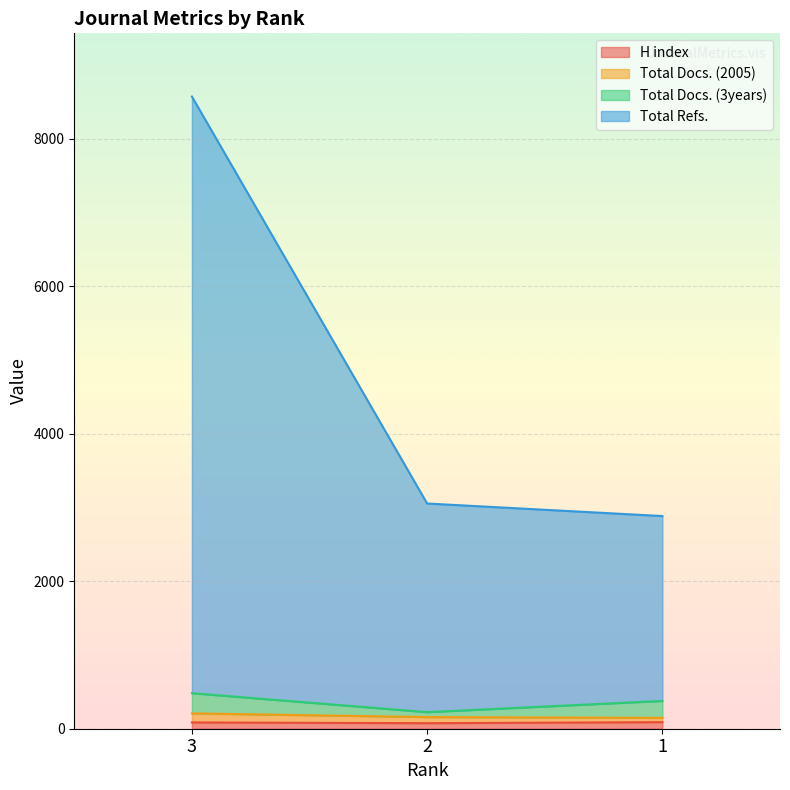

Is it true that Total Refs. equals 1847 at 2?

False